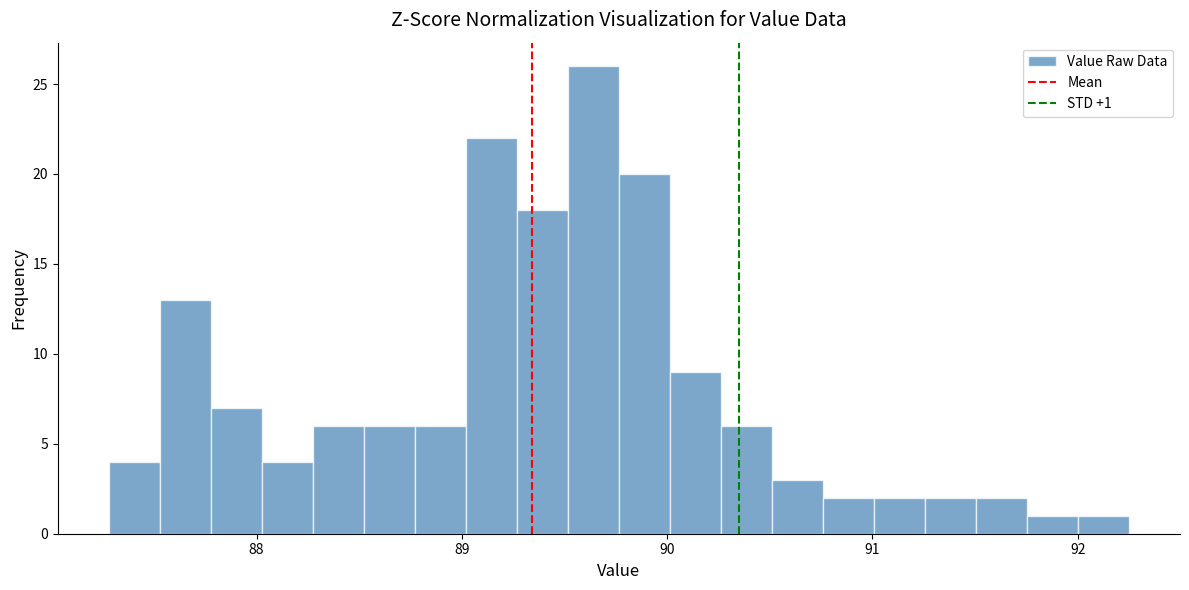

Read against the x-axis, roughly where is the centre of the tallest bar?

89.6